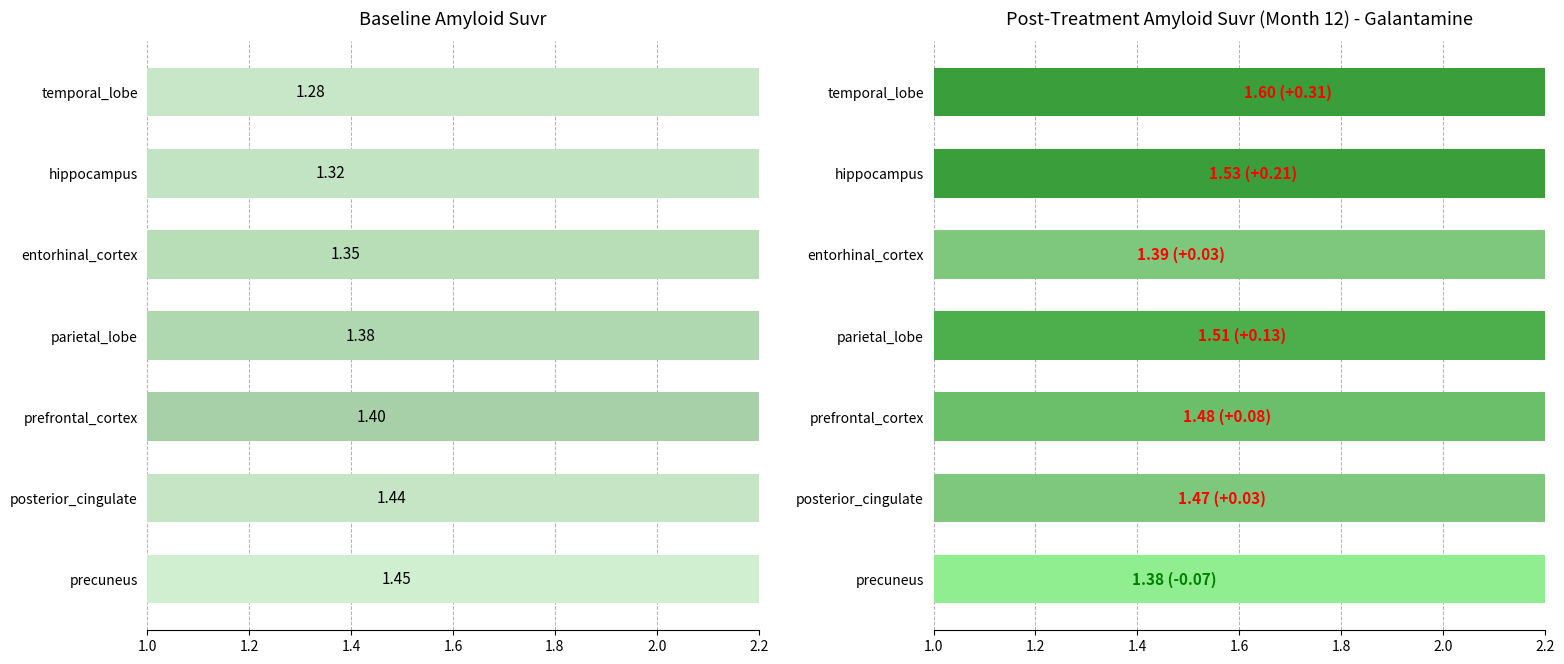

What are all the series names shown in the legend?

Baseline, Post-Treatment